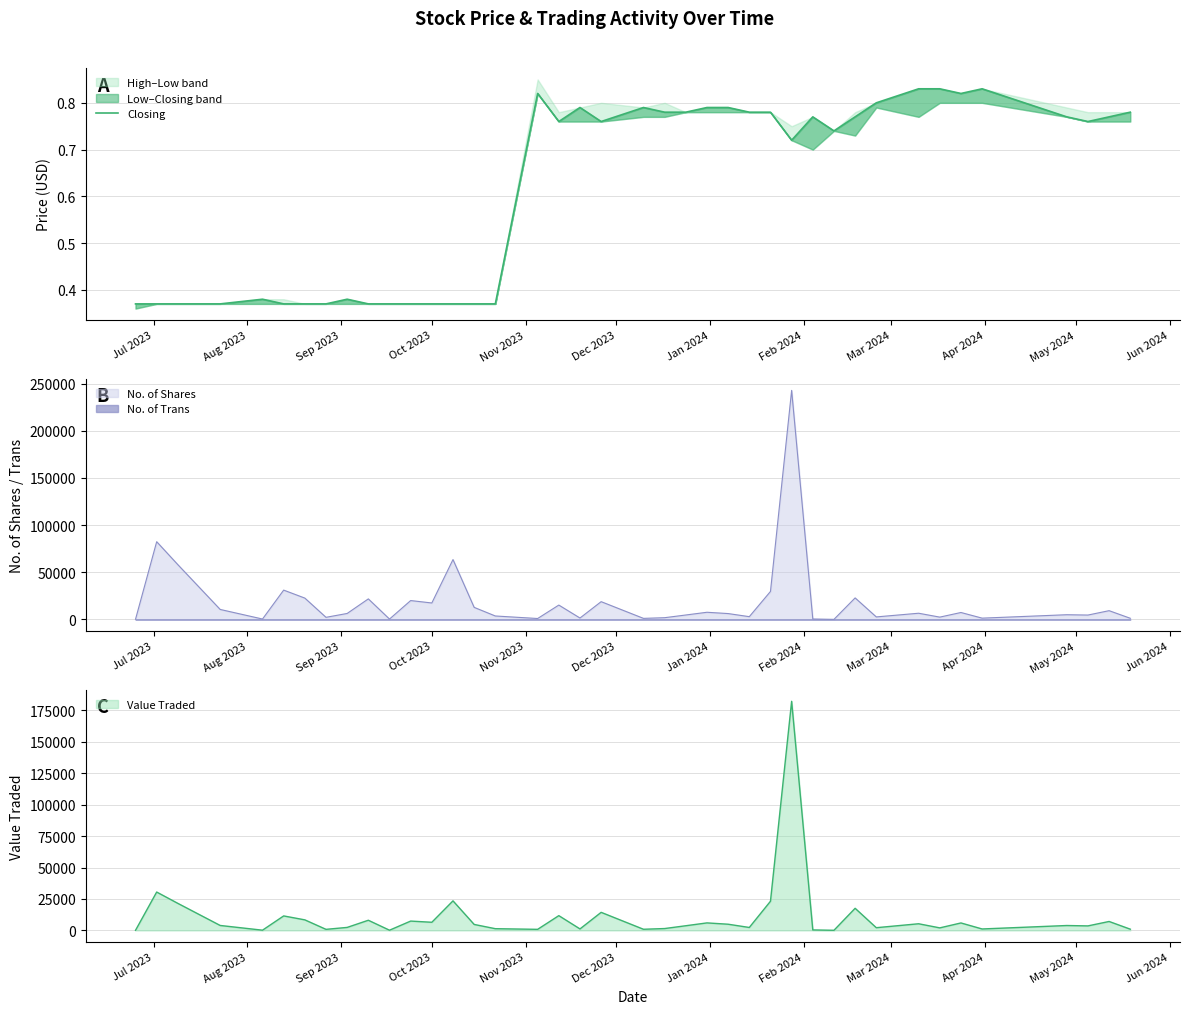

The chart shows a value of 0.1 at 14. True or false?

False